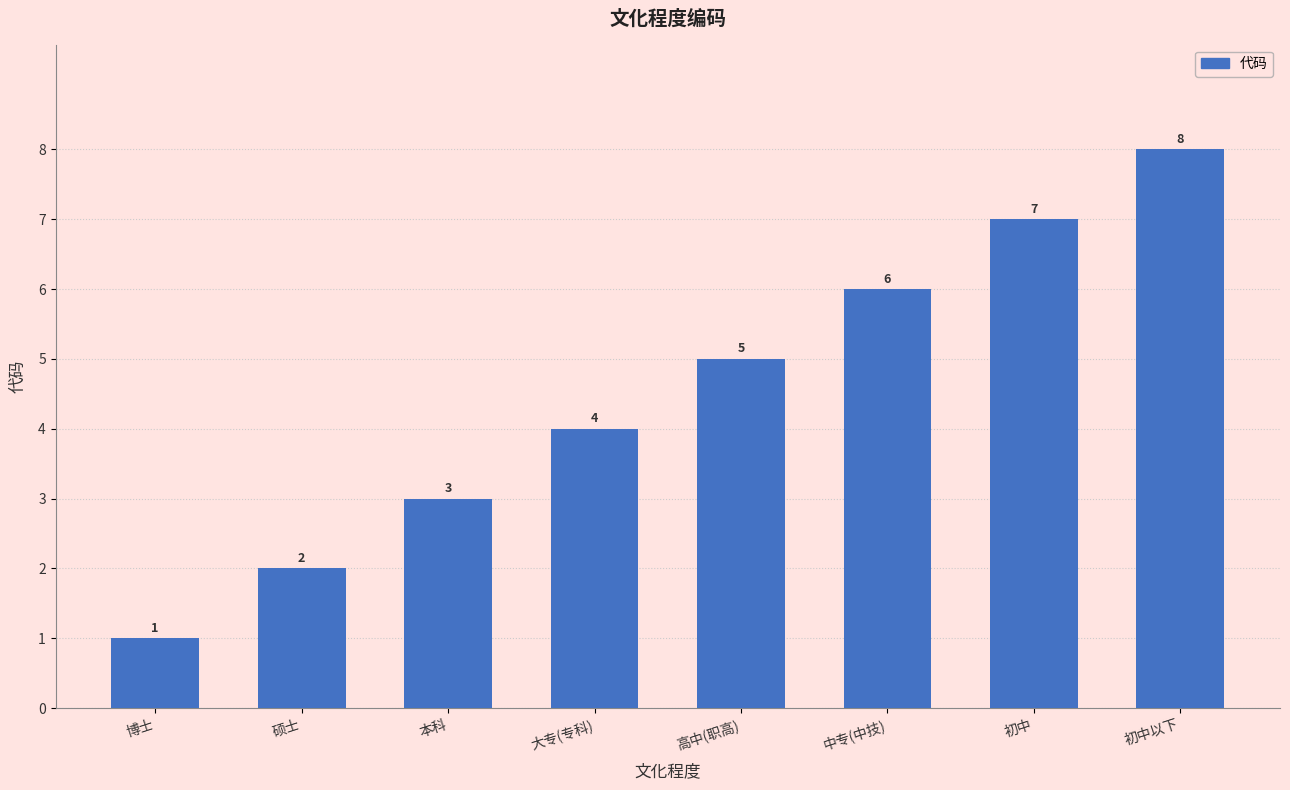

How many bars are there in total?

8